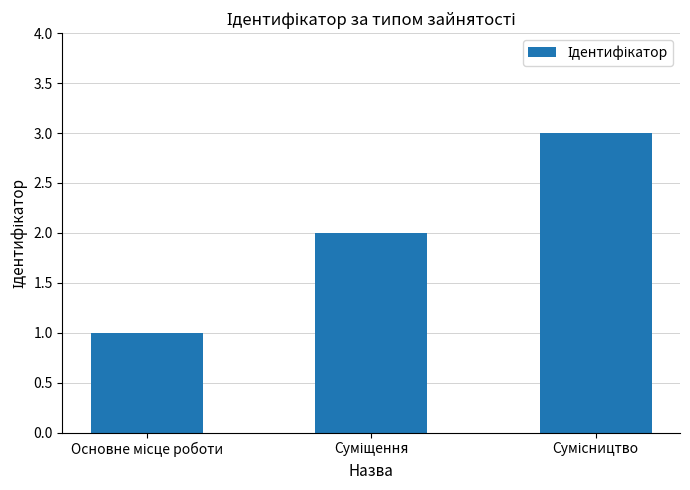

What is the difference between the maximum and second lowest values?

1